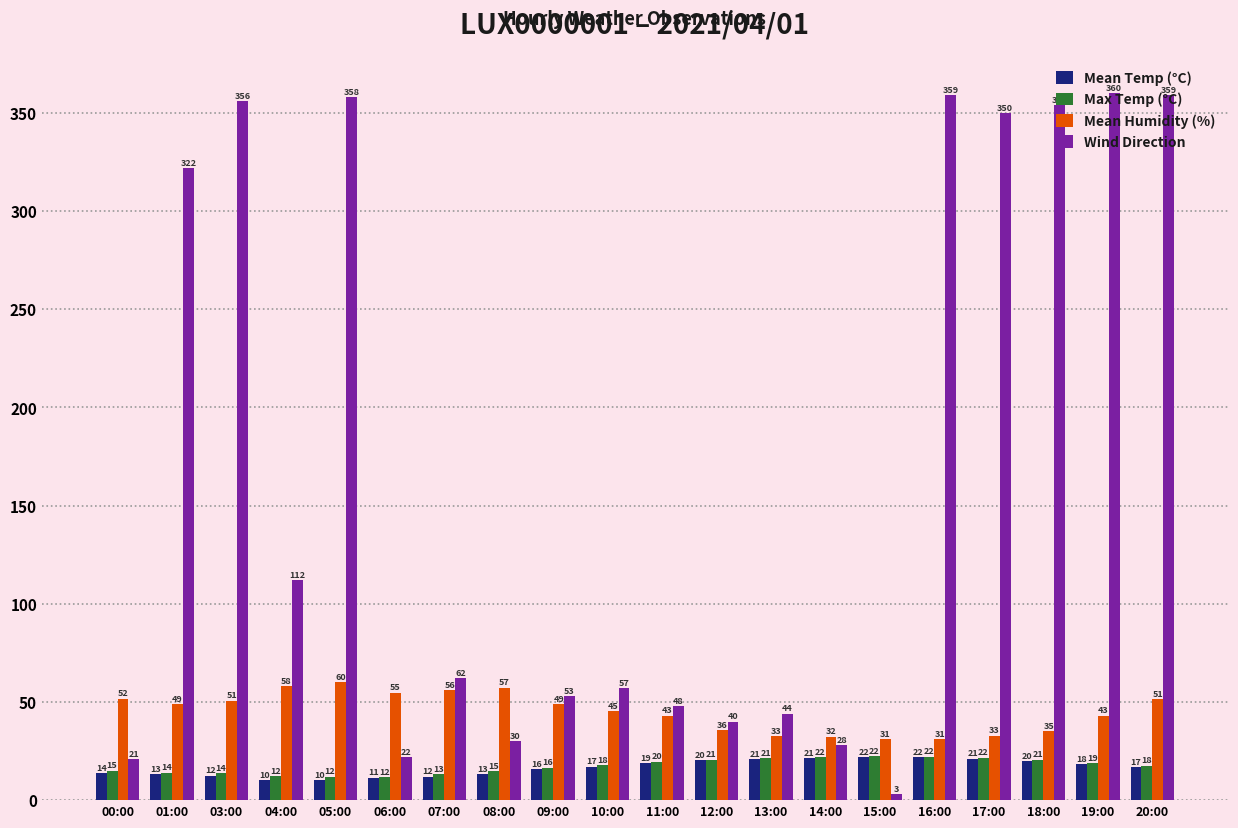

Which series has the largest range (max minus min)?

Wind Direction